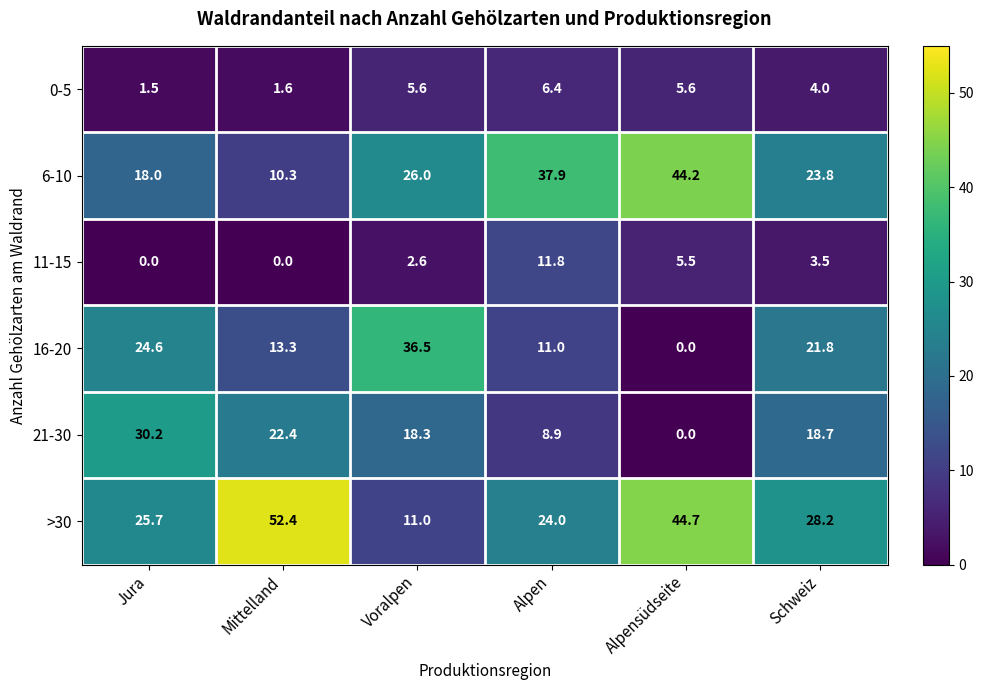

Is the value of 11-15 at Jura greater than the value of 0-5 at Jura?

No